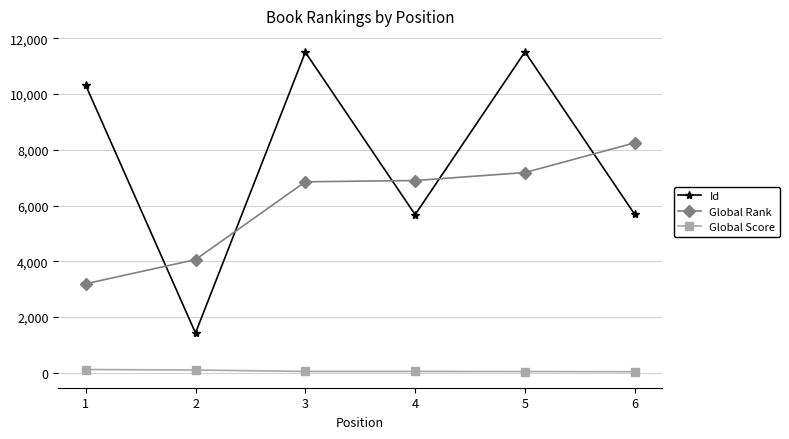

What is the difference between the second highest and second lowest values in the Id series?

5828